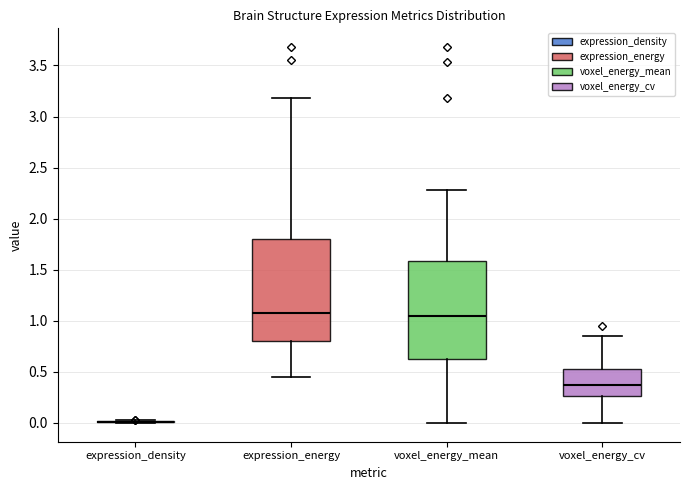

Reading left to right, transcribe this box plot: for each box, give where its median line is, the range the box spans, and where its two whiskers end, as read against the y-axis. The values are not printed on the chart, so give them approximately, as read against the axis.

expression_density: box collapsed to a line at 0.00, whiskers 0.00 to 0.00
expression_energy: median 1.10, box 0.80 to 1.80, whiskers 0.45 to 3.20
voxel_energy_mean: median 1.05, box 0.65 to 1.60, whiskers 0.00 to 2.30
voxel_energy_cv: median 0.35, box 0.25 to 0.55, whiskers 0.00 to 0.85